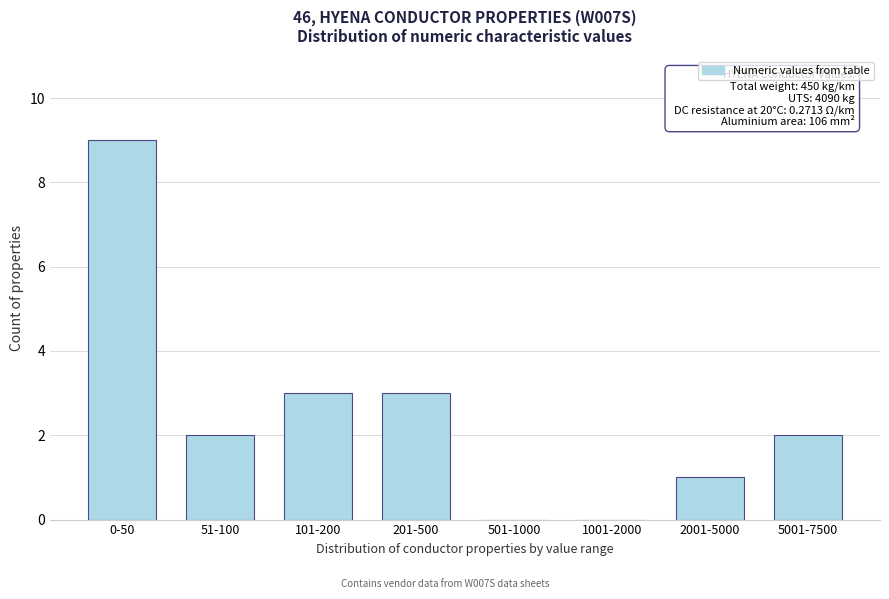

Reading left to right, what are all the values shown in this chart?

0-50=9	51-100=2	101-200=3	201-500=3	501-1000=0	1001-2000=0	2001-5000=1	5001-7500=2